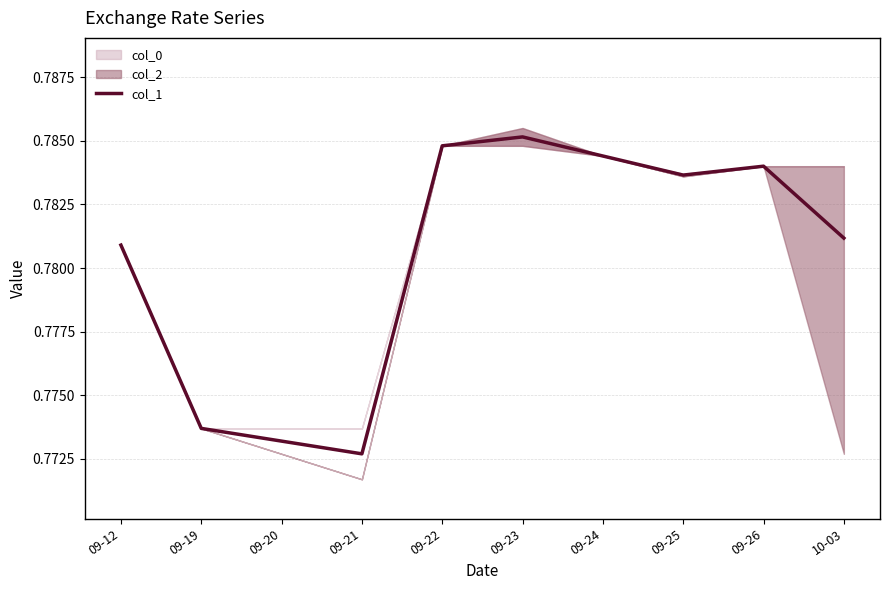

The value of col_1 at 09-20 is 1.2. True or false?

False